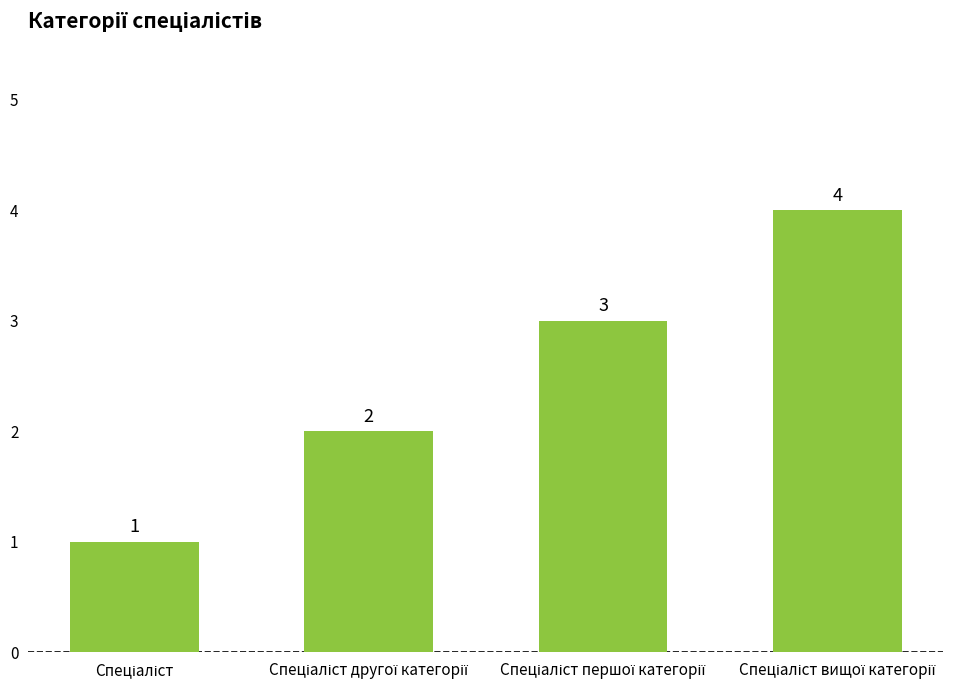

Are the bars grouped side by side (vs. stacked)?

No